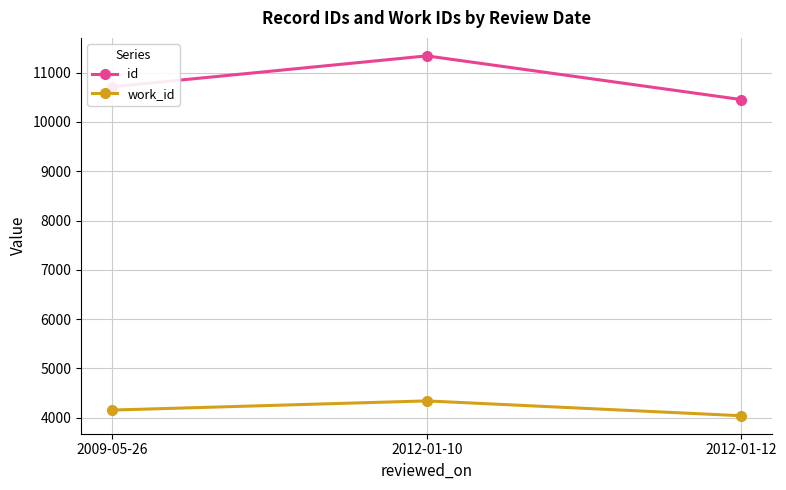

What is the highest value of the id series?

11341